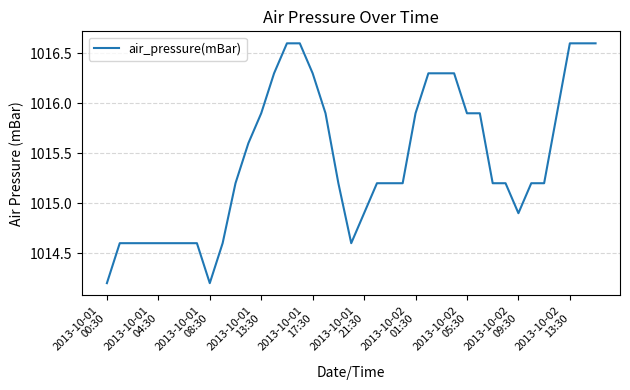

What is the smallest value displayed?

1014.2